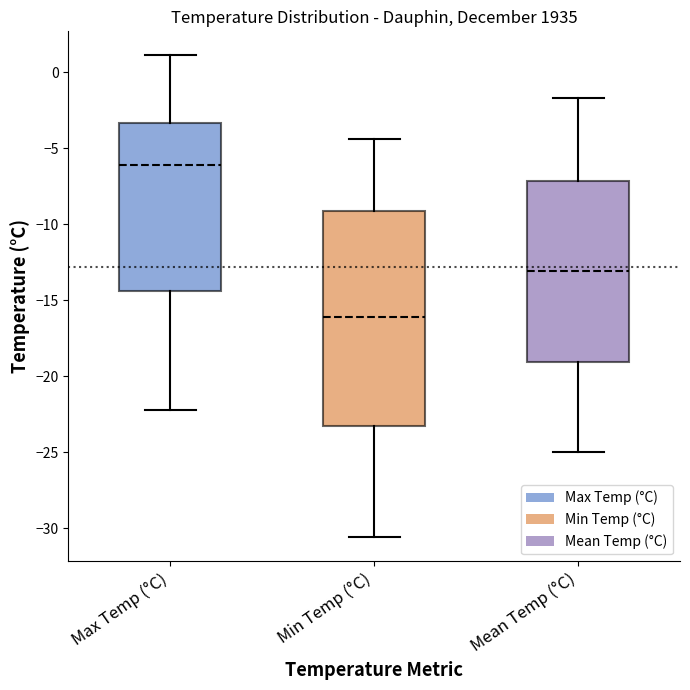

Reading left to right, transcribe this box plot: for each box, give where its median line is, the range the box spans, and where its two whiskers end, as read against the y-axis. The values are not printed on the chart, so give them approximately, as read against the axis.

Max Temp (°C): median -6.0, box -14.5 to -3.5, whiskers -22.0 to 1.0
Min Temp (°C): median -16.0, box -23.5 to -9.0, whiskers -30.5 to -4.5
Mean Temp (°C): median -13.0, box -19.0 to -7.0, whiskers -25.0 to -1.5